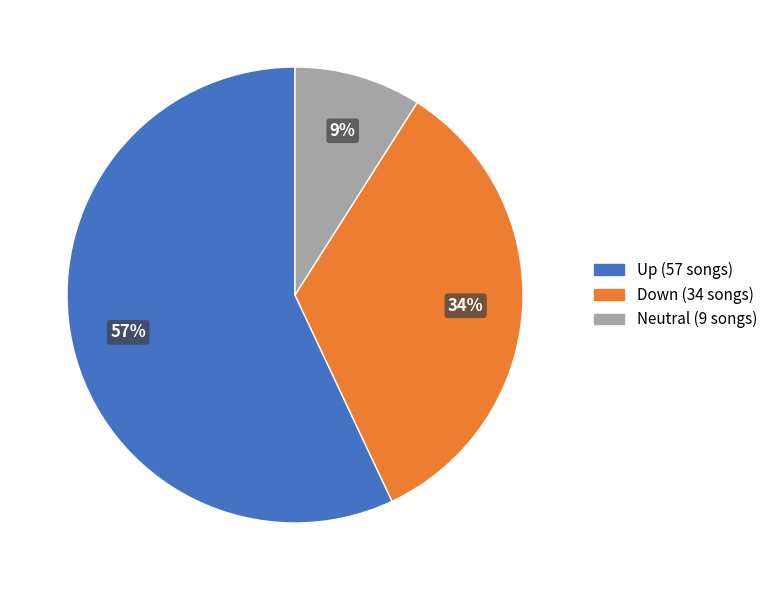

To the nearest percent, what is the average slice percentage?

33%